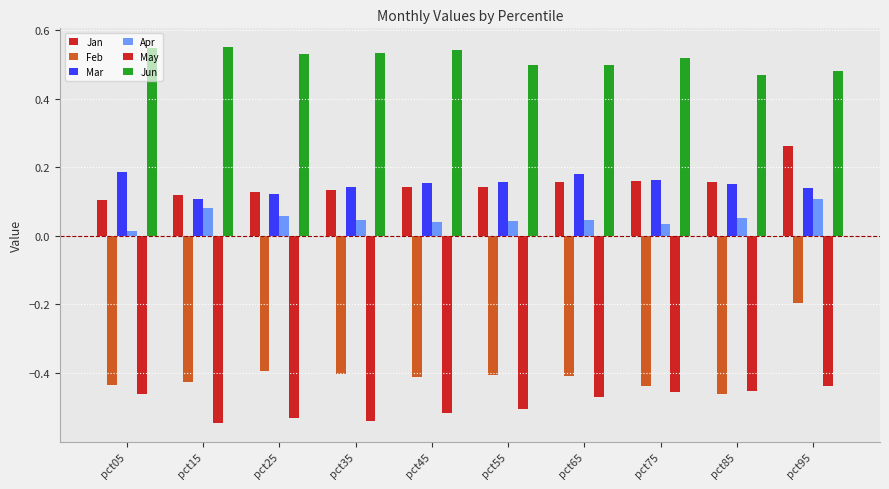

Which series has the largest range (max minus min)?

Feb